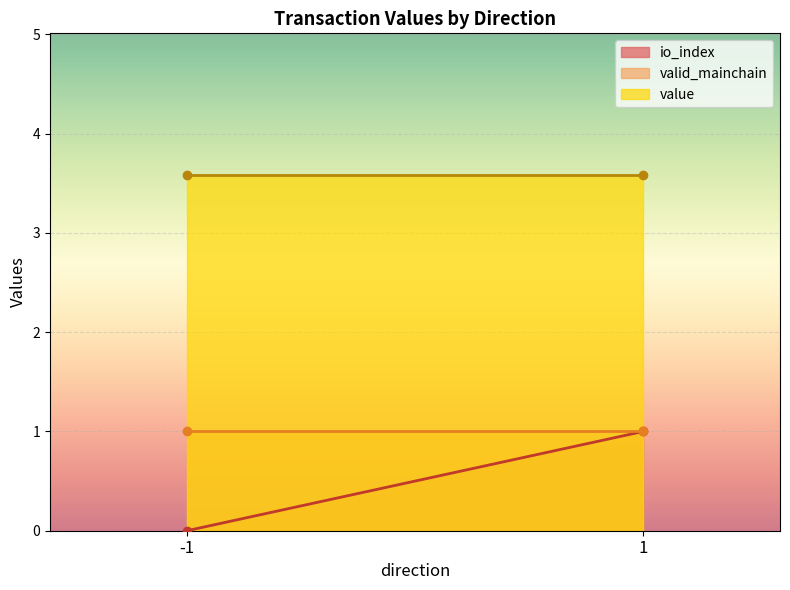

Which series changed the most between -1 and 1?

io_index